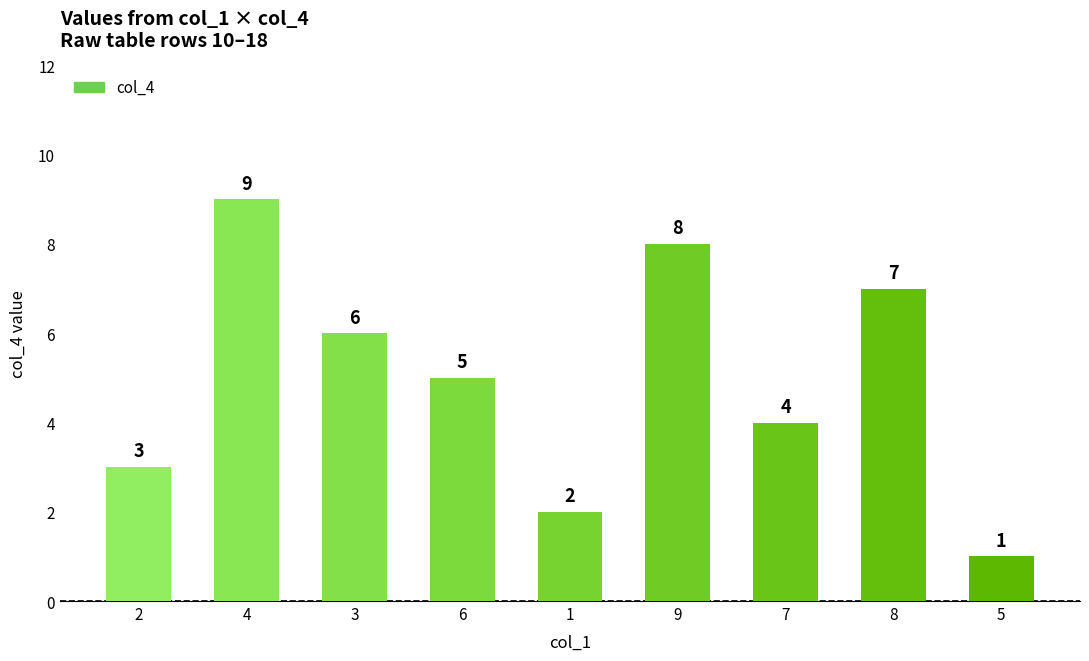

What is the change in value from 2 to 7?

+1